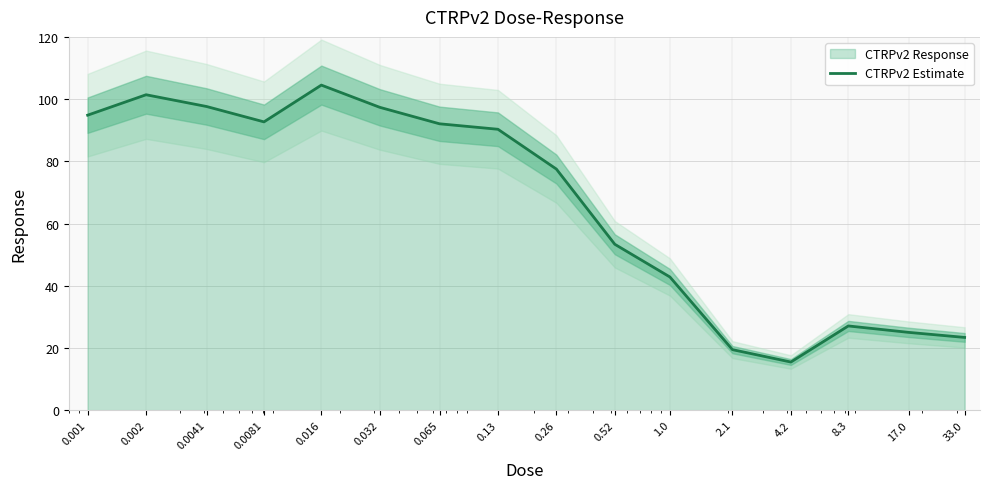

Reading left to right, what are all the values shown in this chart?

94.8	101.4	97.6	92.7	104.5	97.4	92.1	90.3	77.5	53.3	42.8	19.4	15.5	27.1	25.0	23.4